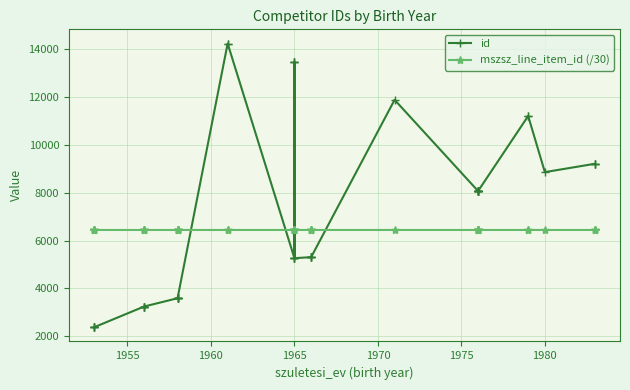

What are all the series names shown in the legend?

id, mszsz_line_item_id (/30)